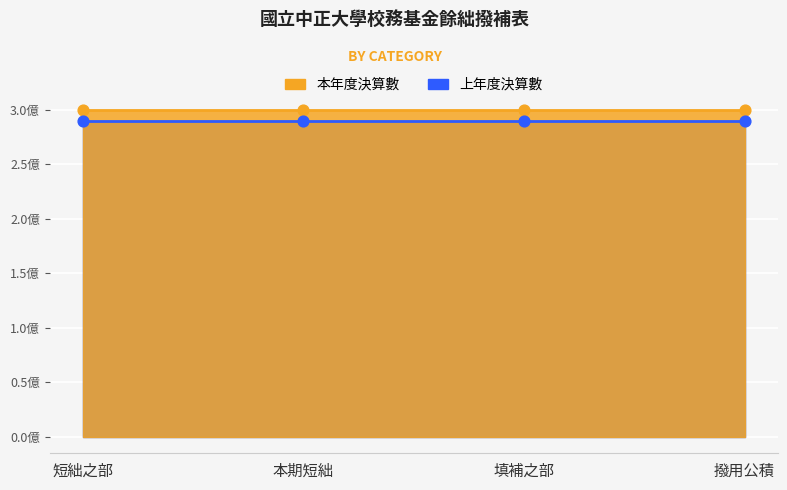

Which series reaches the minimum Y coordinate?

上年度決算數